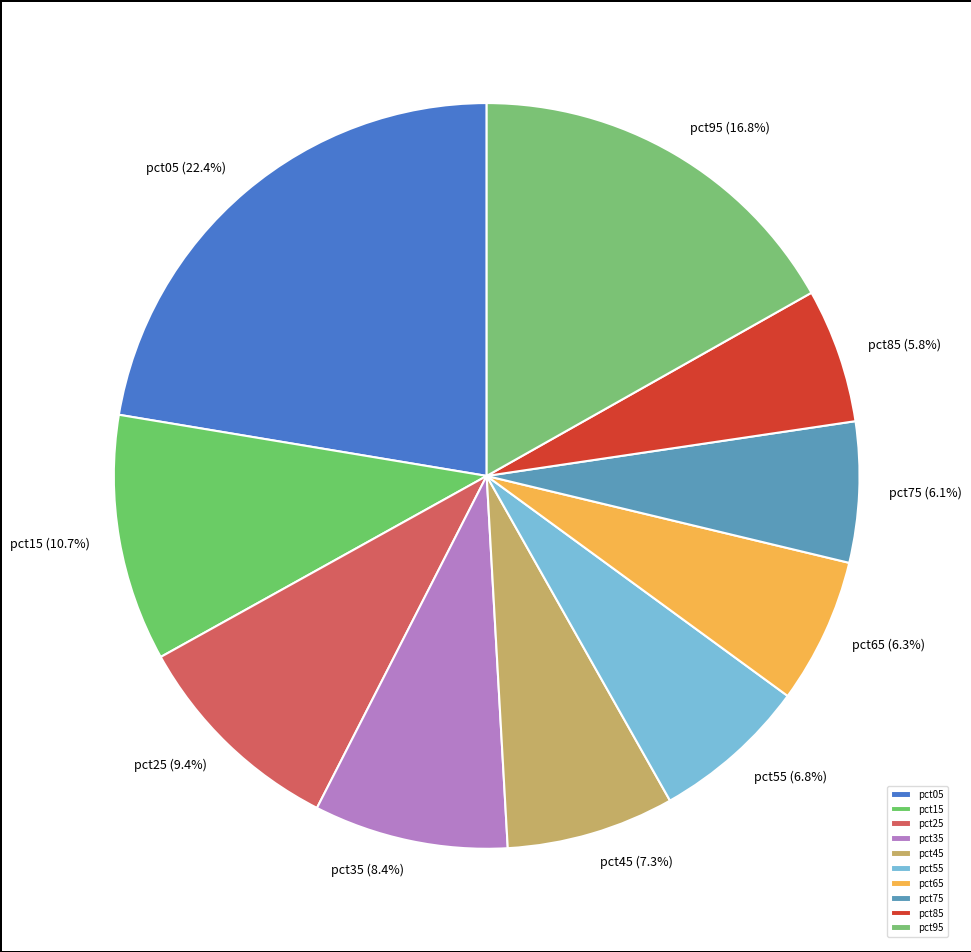

How many segments does this pie chart have?

10